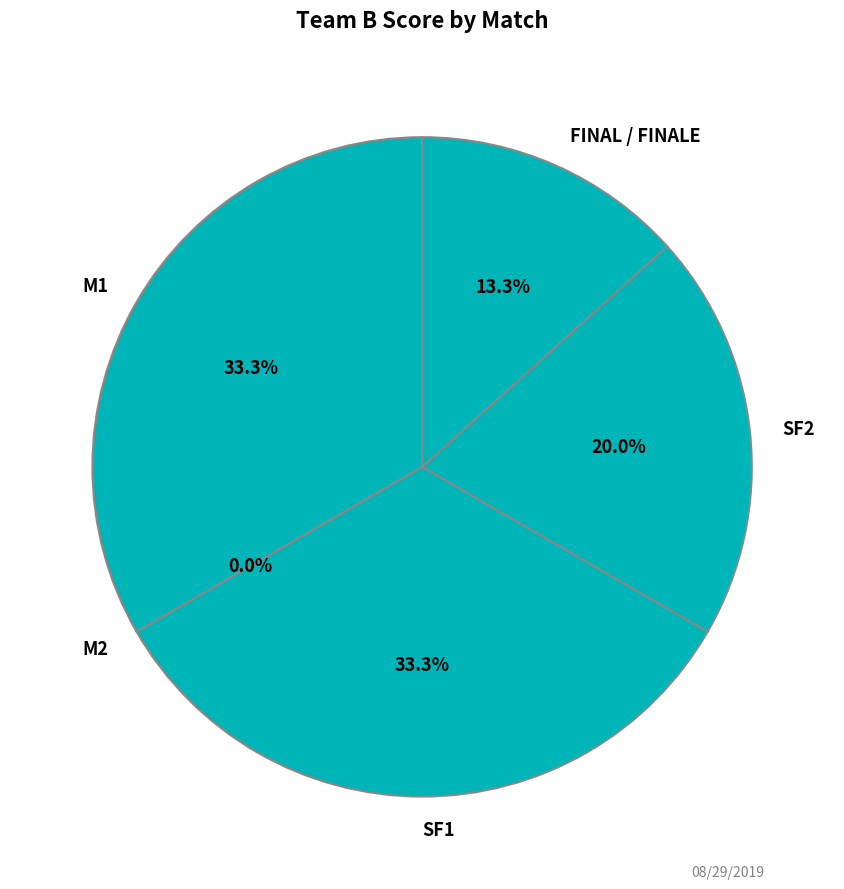

Is the sum of SF2 and M1 greater than half?

Yes